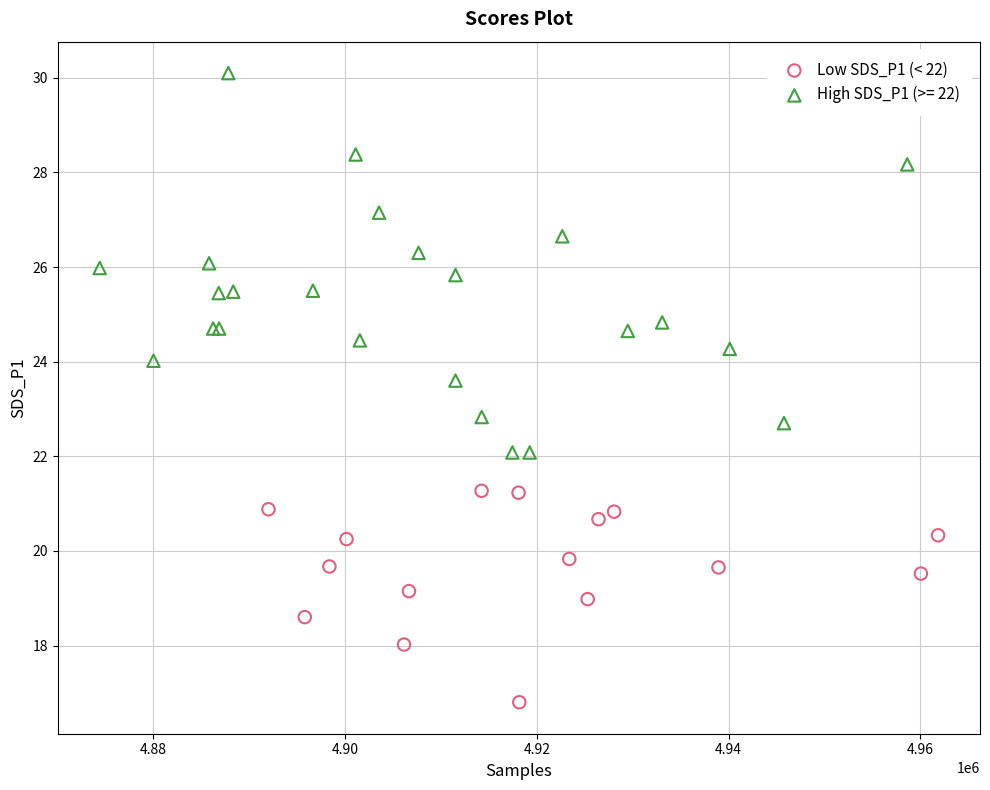

Which series contains the highest Y value?

High SDS_P1 (>= 22)